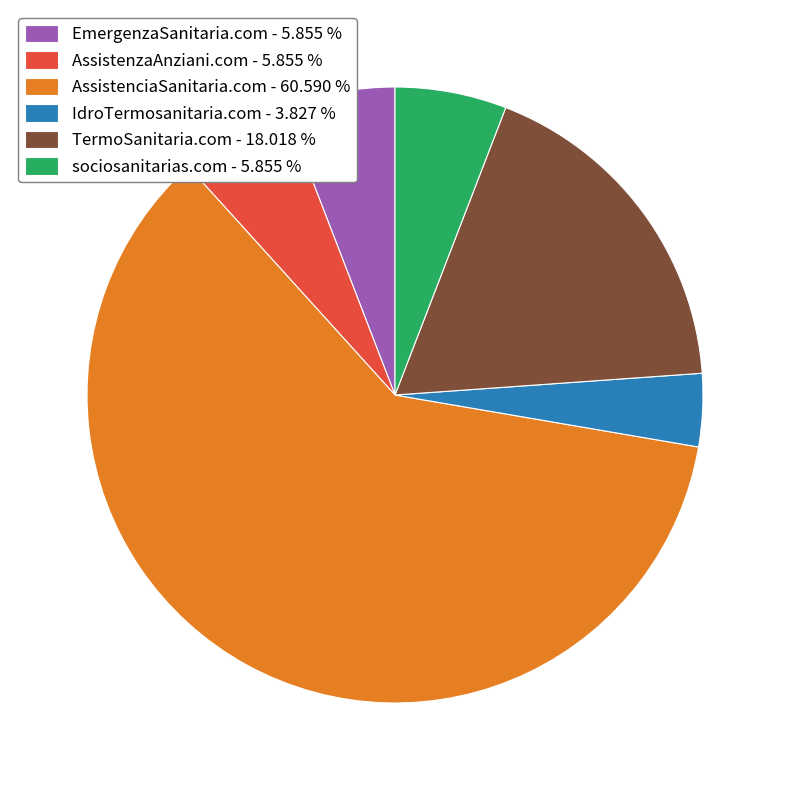

How many slices are in this pie chart?

6